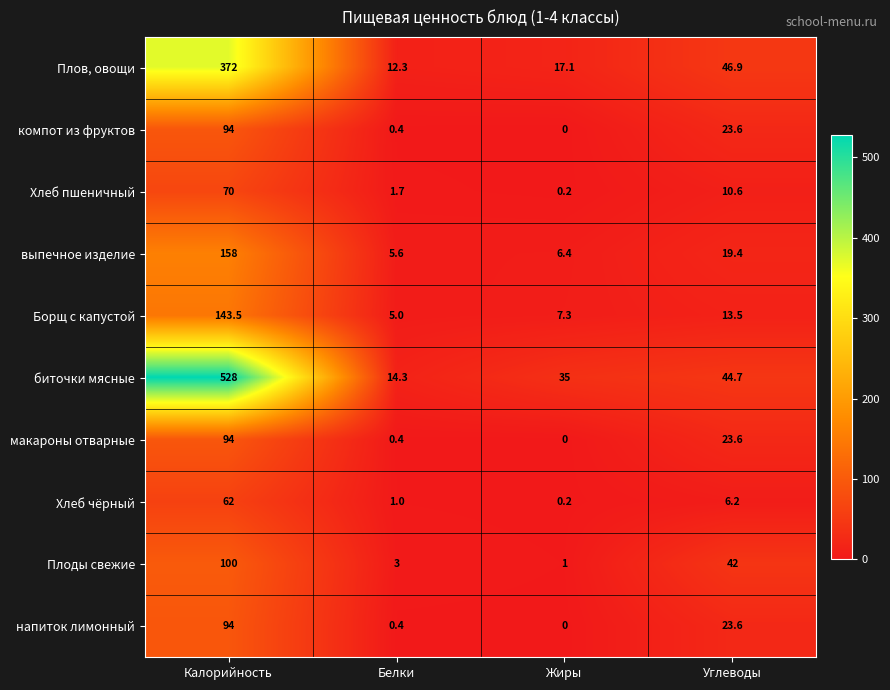

What is the difference between the highest and lowest values at Жиры?

35.0